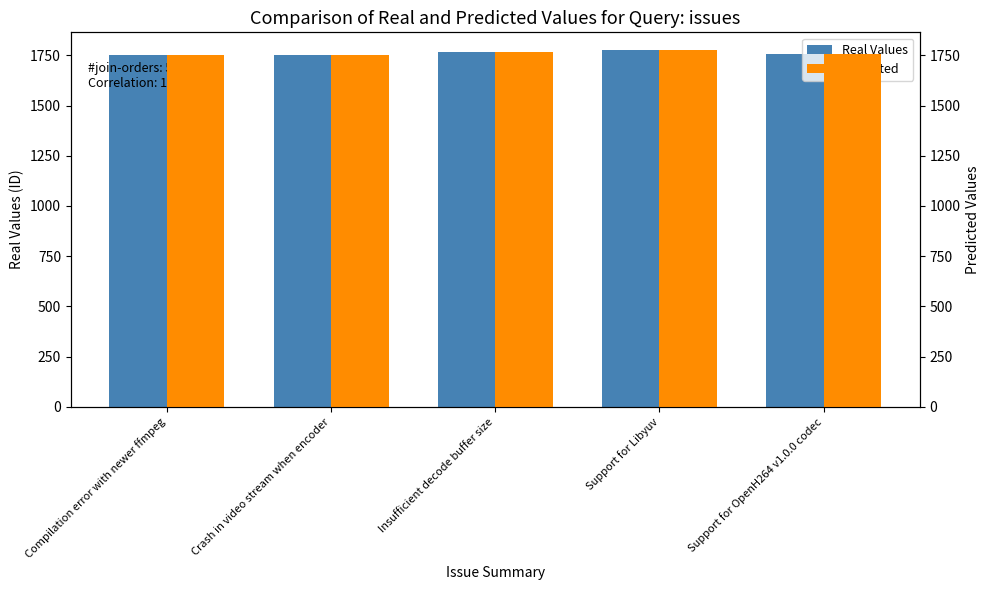

Which series changed the most between Support for Libyuv and Support for OpenH264 v1.0.0 codec?

Real Values